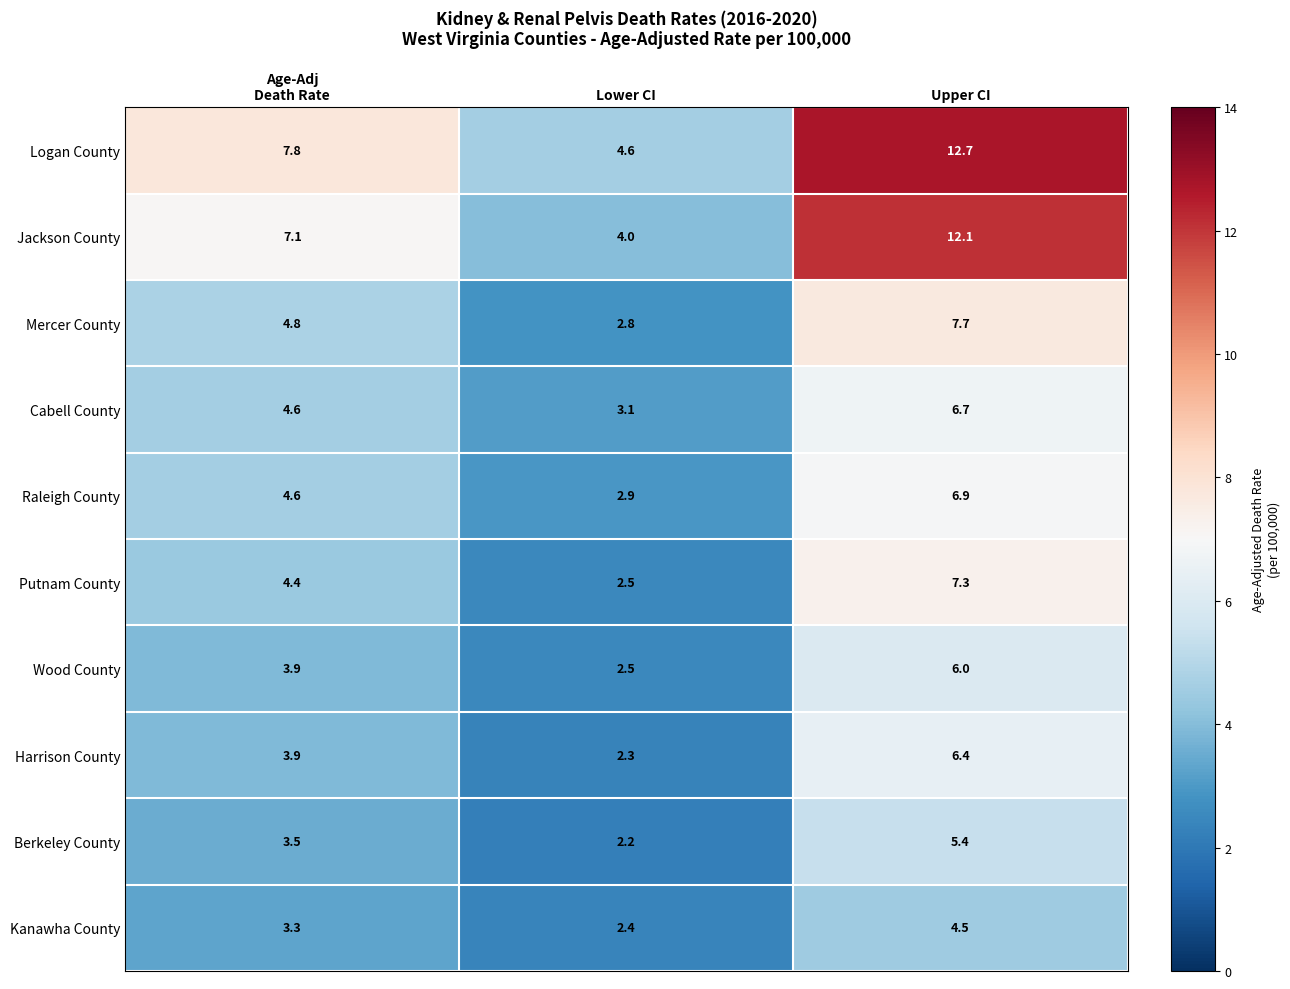

List the series in order of their peak value, highest first.

Logan County, Jackson County, Mercer County, Putnam County, Raleigh County, Cabell County, Harrison County, Wood County, Berkeley County, Kanawha County